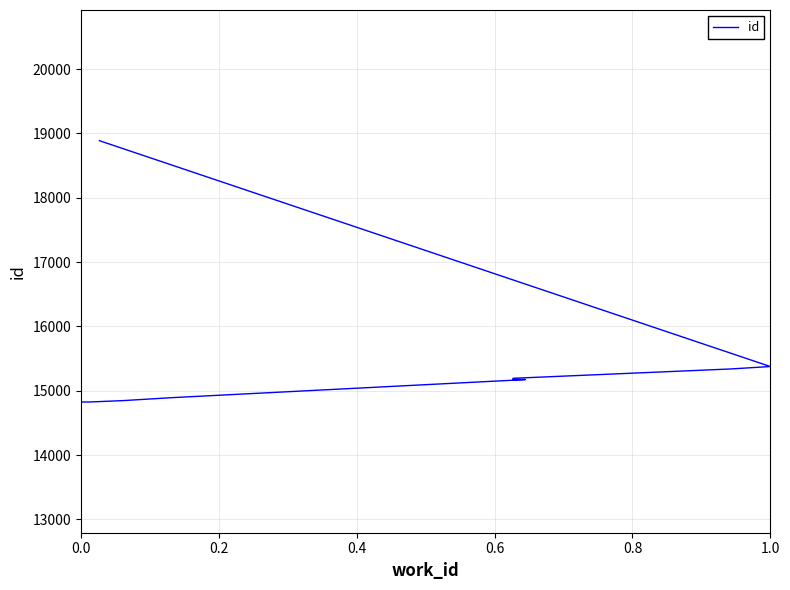

The value at 6 is 4367. True or false?

False